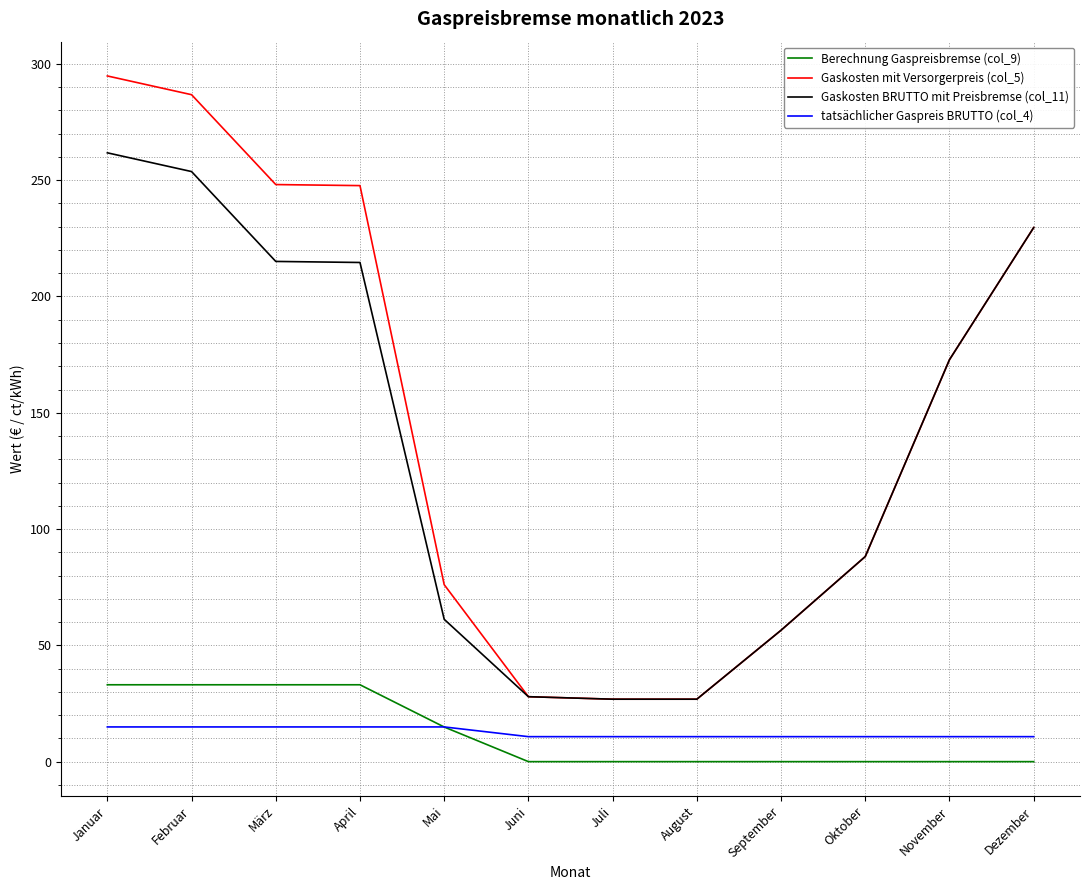

What is the difference between the Gaskosten mit Versorgerpreis (col_5) values at April and Februar?

39.1